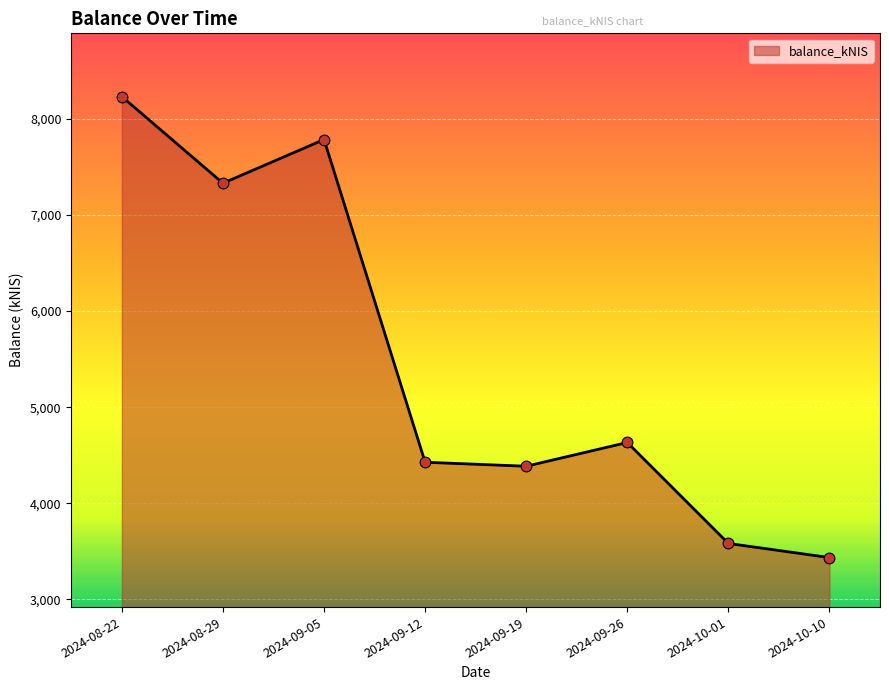

Which has a higher value, 2024-10-10 or 2024-09-12?

2024-09-12